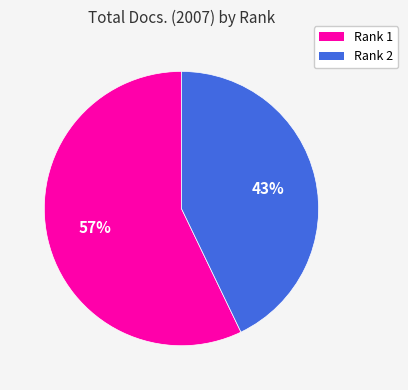

Count the number of slices in the pie.

2